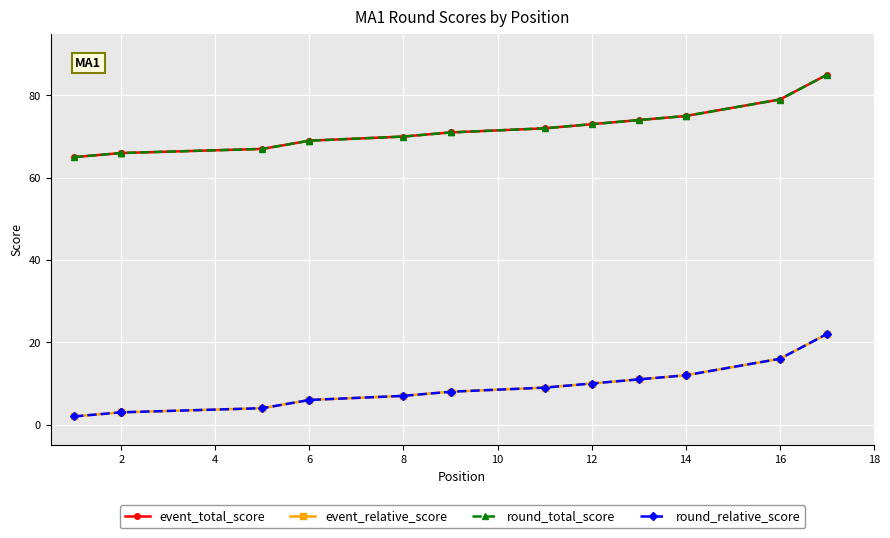

True or false: event_total_score has more than 2 interior local peaks.

False